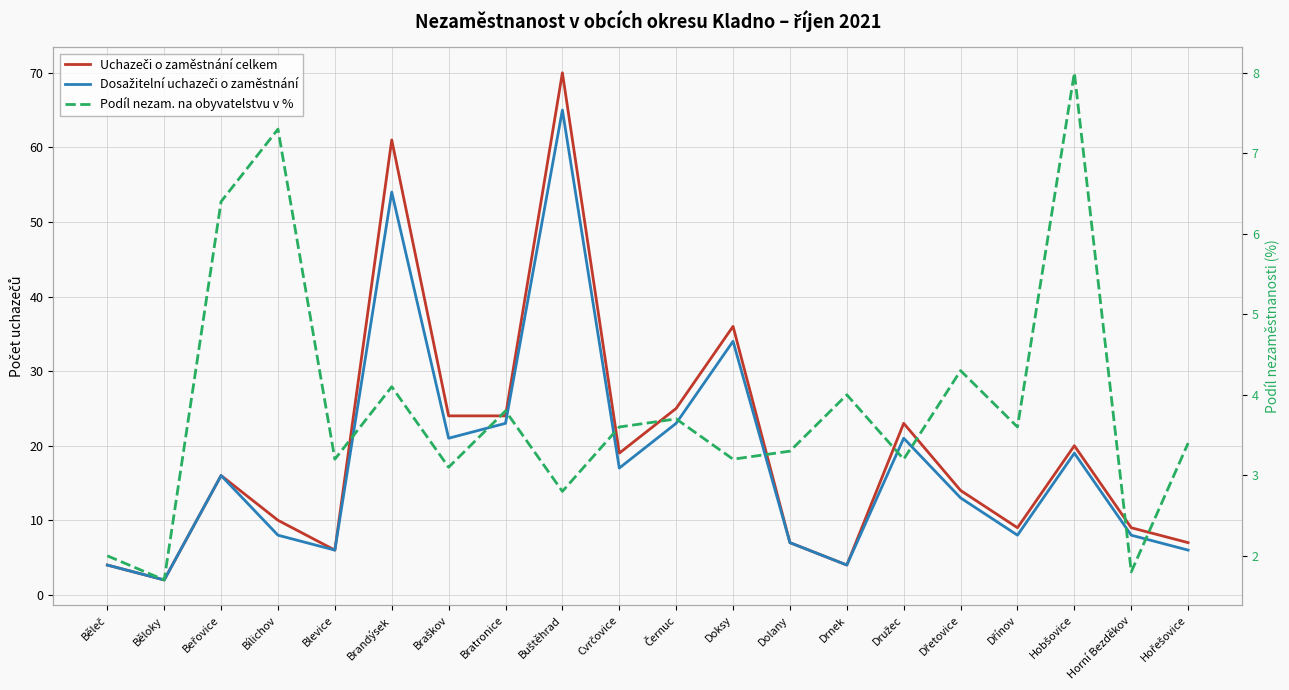

Rank the series by their maximum value, from lowest to highest.

Podíl nezam. na obyvatelstvu v %, Dosažitelní uchazeči o zaměstnání, Uchazeči o zaměstnání celkem